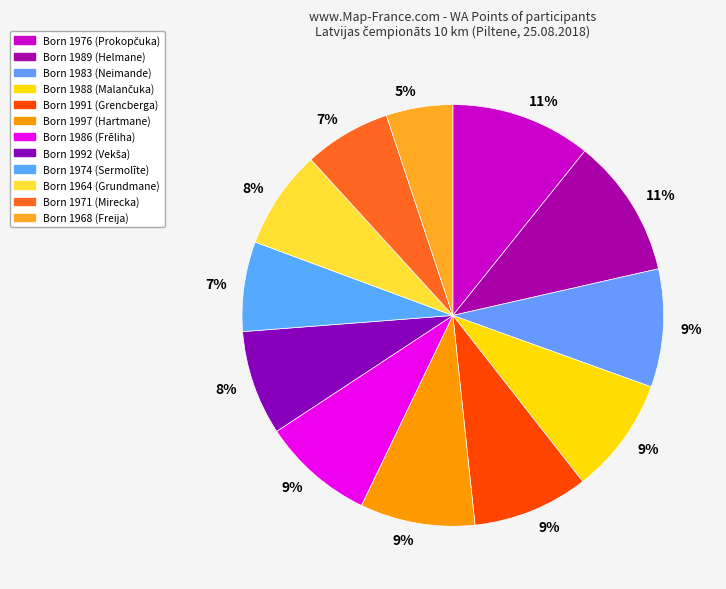

Rank the categories by value from highest to lowest.

1976, 1989, 1983, 1988, 1991, 1997, 1986, 1992, 1964, 1974, 1971, 1968